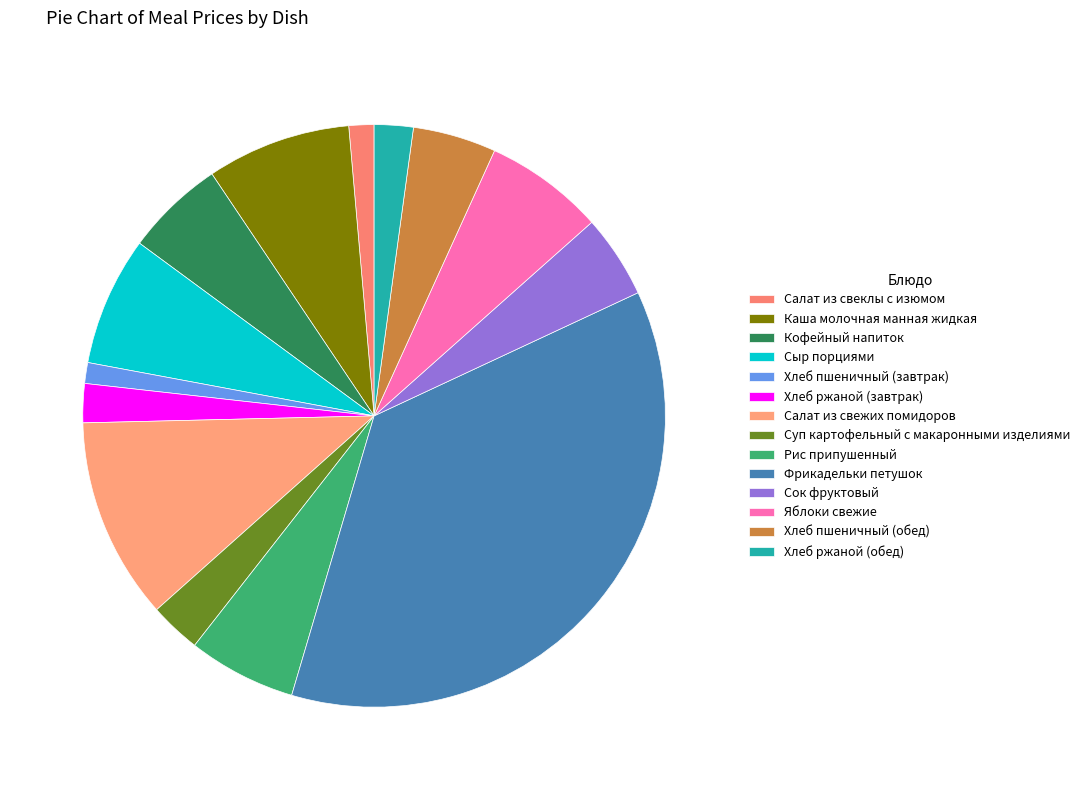

The Хлеб ржаной (обед) slice represents 11% of the pie. True or false?

False